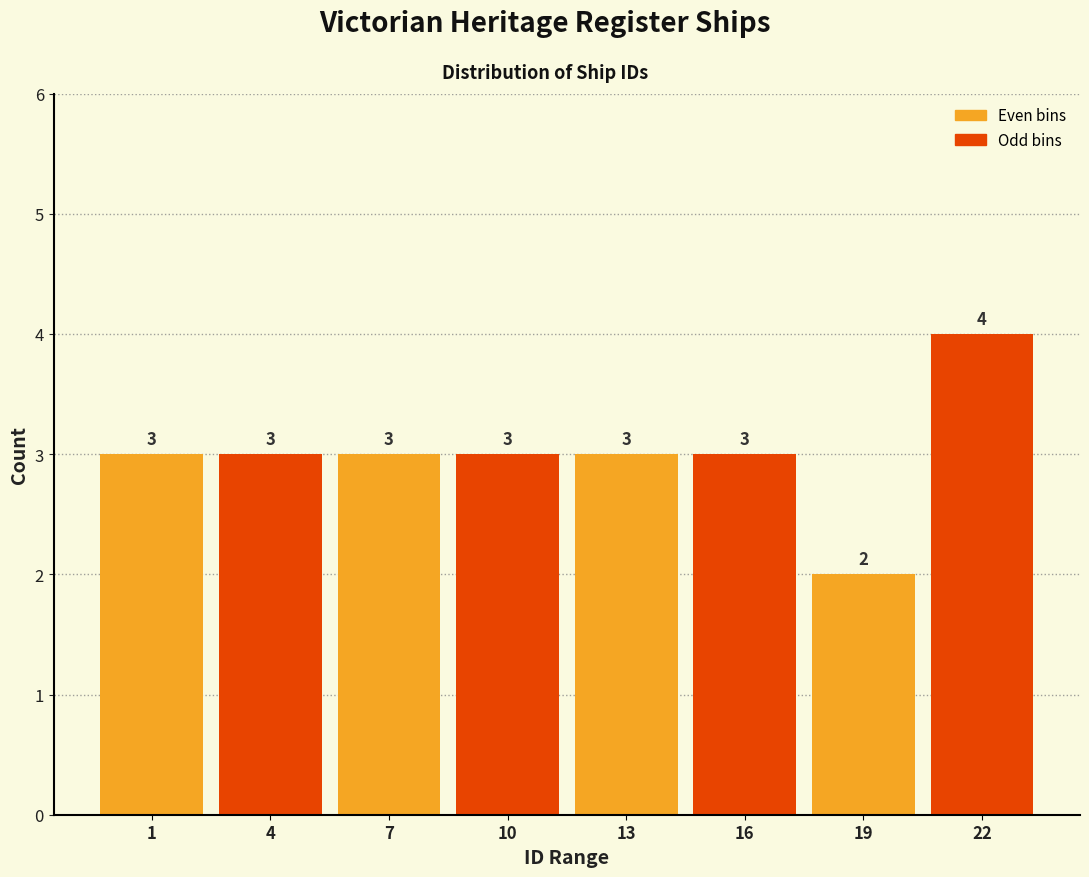

Reading left to right, list all the values displayed in this chart.

3	3	3	3	3	3	2	4